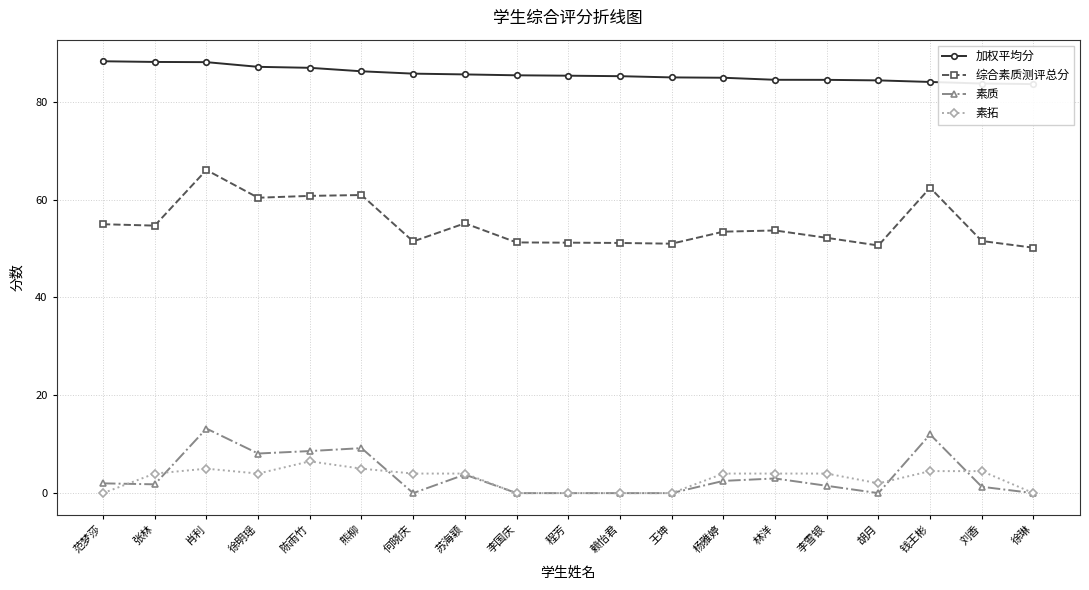

Reading left to right, transcribe all the data shown in this chart.

加权平均分: 88.3	88.2	88.1	87.2	87.0	86.2	85.8	85.6	85.4	85.3	85.2	85.0	84.9	84.5	84.5	84.4	84.1	83.7	83.6
综合素质测评总分: 55.0	54.7	66.1	60.4	60.8	60.9	51.5	55.2	51.3	51.2	51.1	51.0	53.5	53.7	52.2	50.6	62.4	51.5	50.2
素质: 2.0	1.8	13.2	8.1	8.6	9.2	0.0	3.8	0.0	0.0	0.0	0.0	2.5	3.0	1.5	0.0	12.0	1.3	0.0
素拓: 0.0	4.0	5.0	4.0	6.5	5.0	4.0	4.0	0.0	0.0	0.0	0.0	4.0	4.0	4.0	2.0	4.5	4.5	0.0